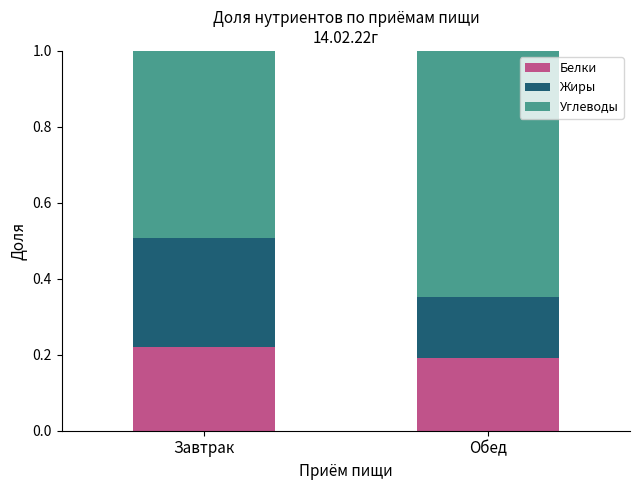

What is the total value across all series at Обед?

1.0